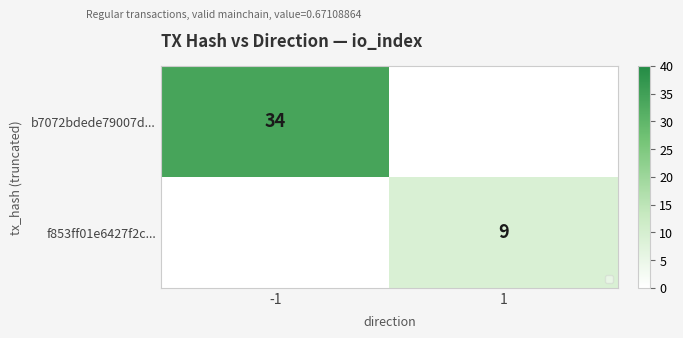

Rank the series by their average value, from lowest to highest.

f853ff01e6427f2c..., b7072bdede79007d...